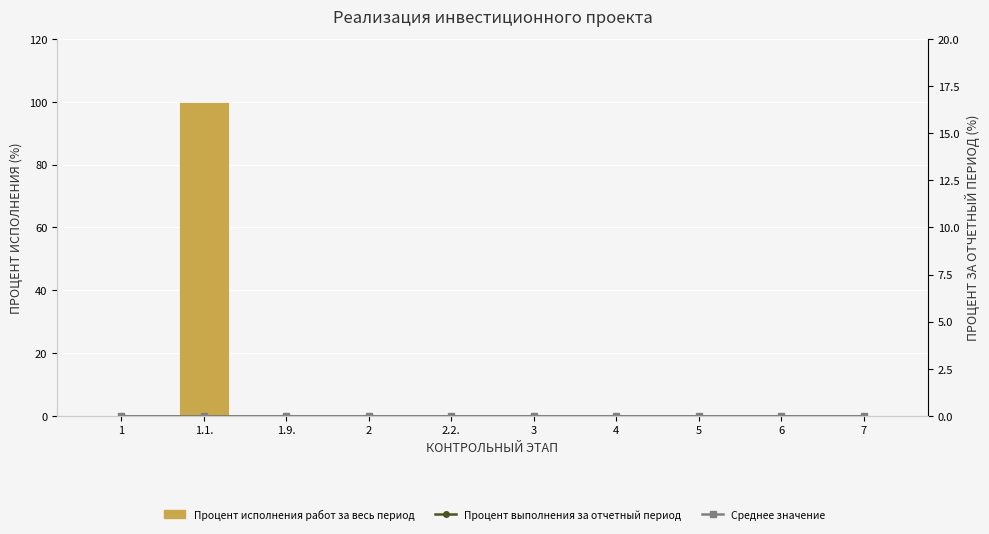

List the series in order of their peak value, lowest first.

Процент выполнения за отчетный период, Среднее значение, Процент исполнения работ за весь период